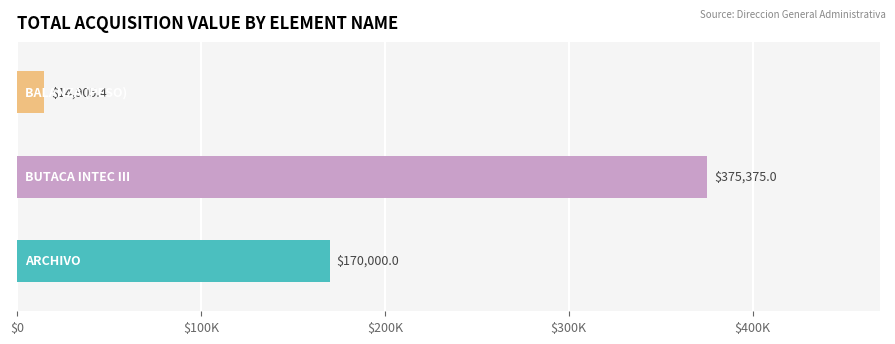

Does the chart contain any negative values?

No